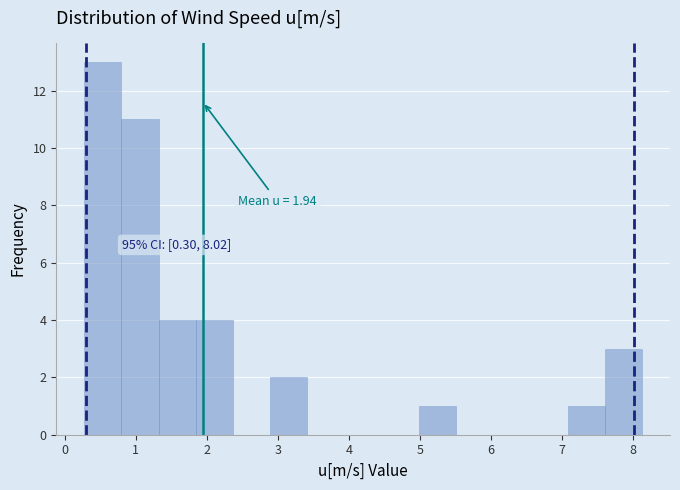

Over which range of the x-axis is the bar tallest?

0.3 to 0.8